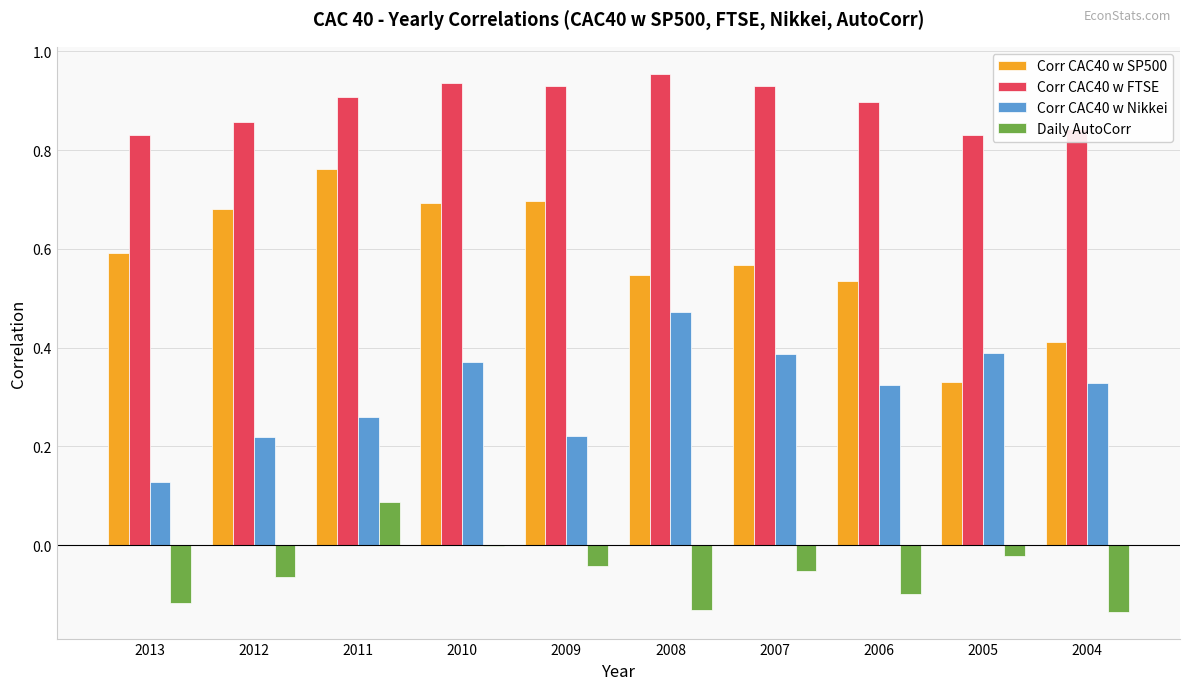

Count the Corr CAC40 w Nikkei values in the range 0 to 1.

10